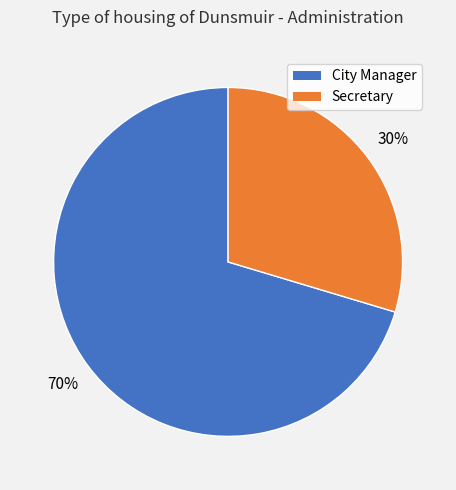

What is the smallest slice in the pie chart?

Secretary